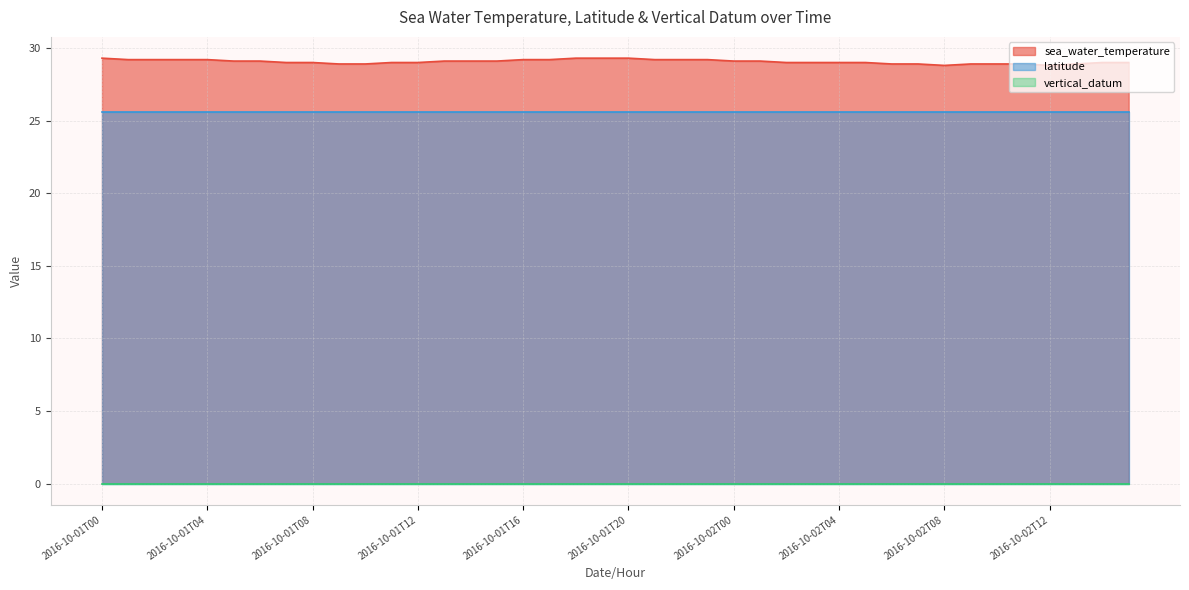

What are all the series names shown in the legend?

sea_water_temperature, latitude, vertical_datum